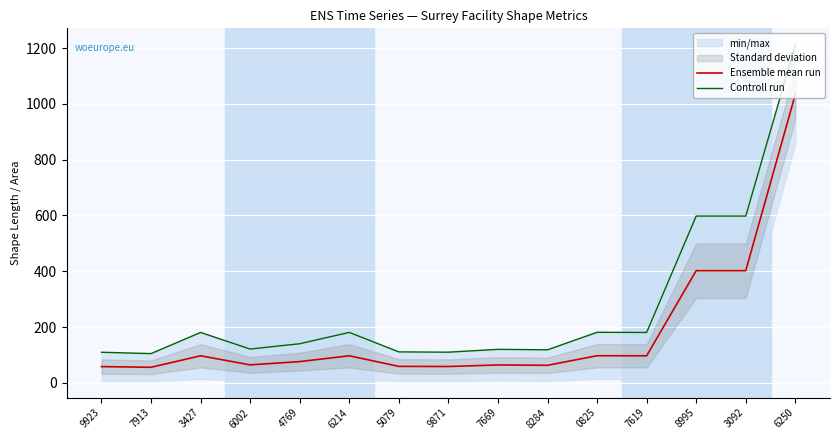

What is the difference between the maximum and minimum values in the Ensemble mean run series?

978.0